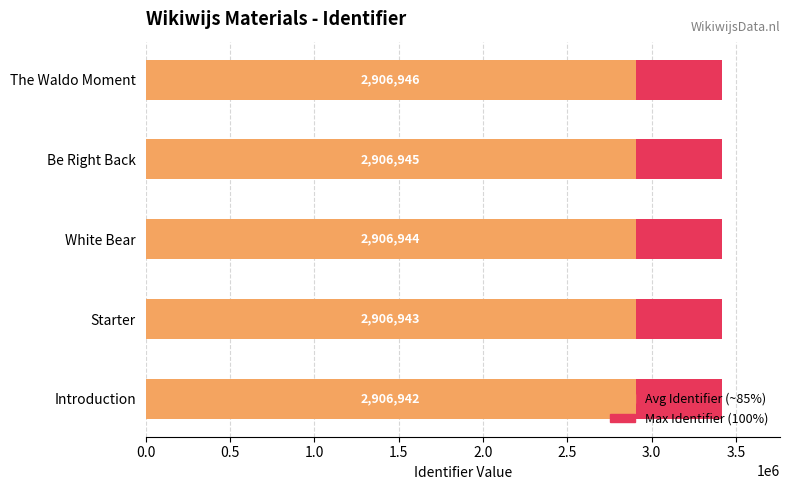

The Identifier (Avg ~85%) series shows 2906943.9 at White Bear. True or false?

True